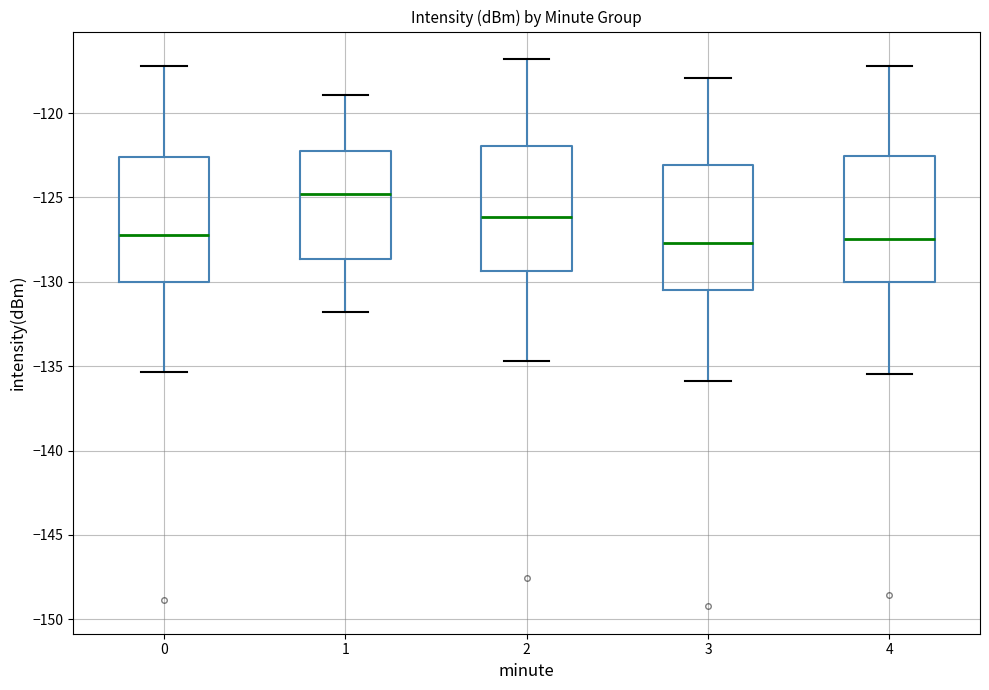

Reading left to right, read every box against the y-axis: the position of its median line, the range the box covers, and the ends of its whiskers. The values are not printed on the chart, so give them approximately, as read against the axis.

0: median -127.0, box -130.0 to -122.5, whiskers -135.5 to -117.0
1: median -125.0, box -128.5 to -122.0, whiskers -132.0 to -119.0
2: median -126.0, box -129.5 to -122.0, whiskers -134.5 to -117.0
3: median -127.5, box -130.5 to -123.0, whiskers -136.0 to -118.0
4: median -127.5, box -130.0 to -122.5, whiskers -135.5 to -117.0